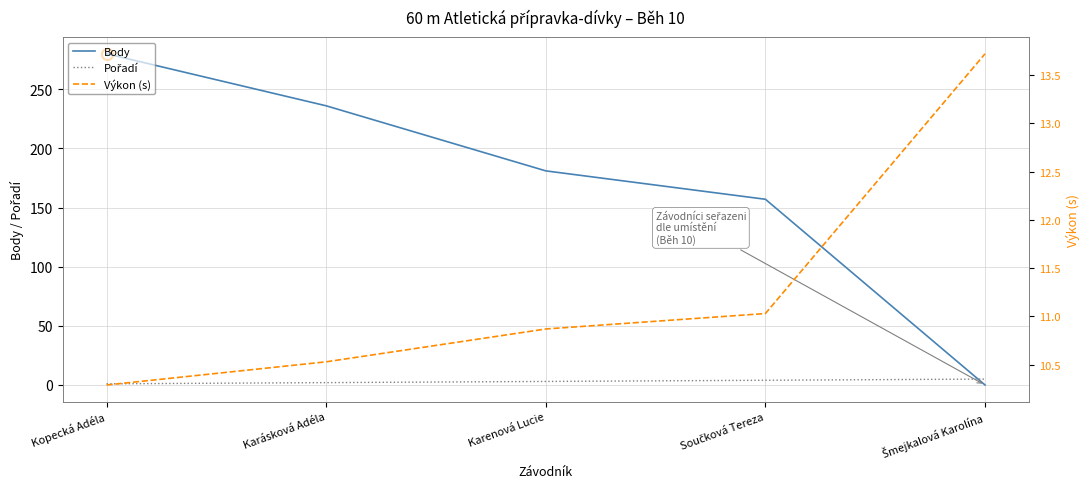

Which series has the largest total across all categories?

Body